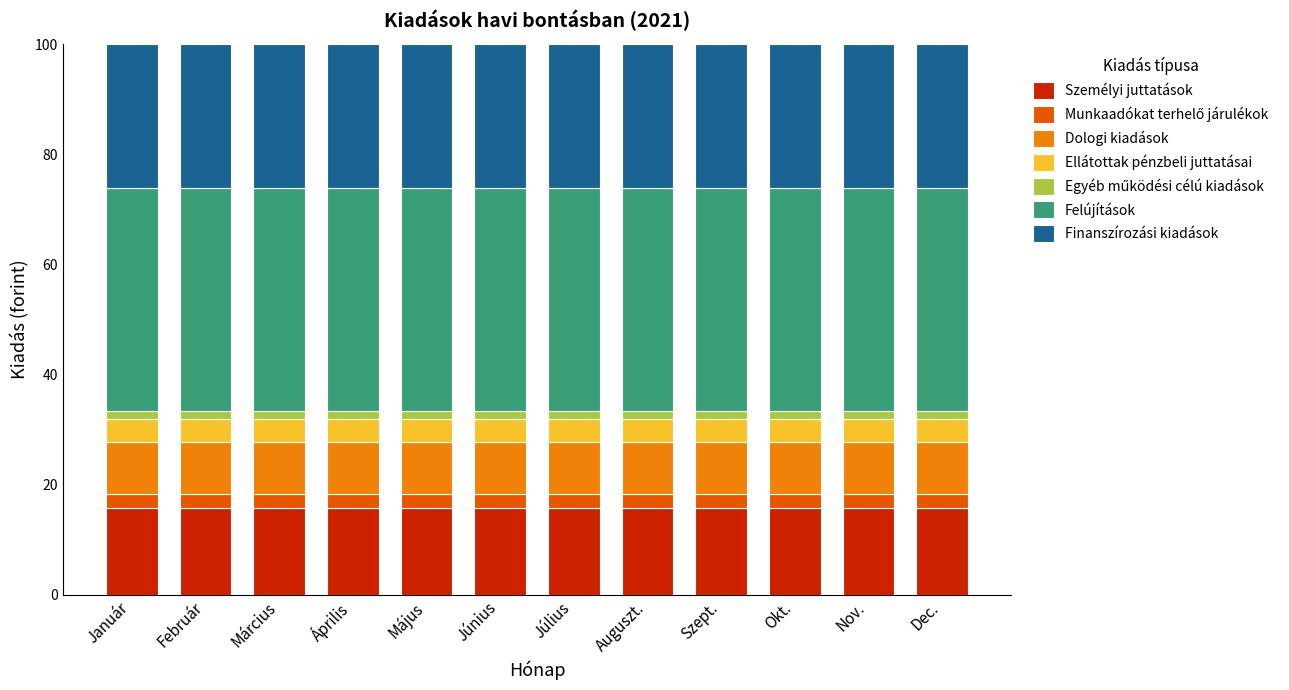

What is the sum of all Személyi juttatások values?

190.1